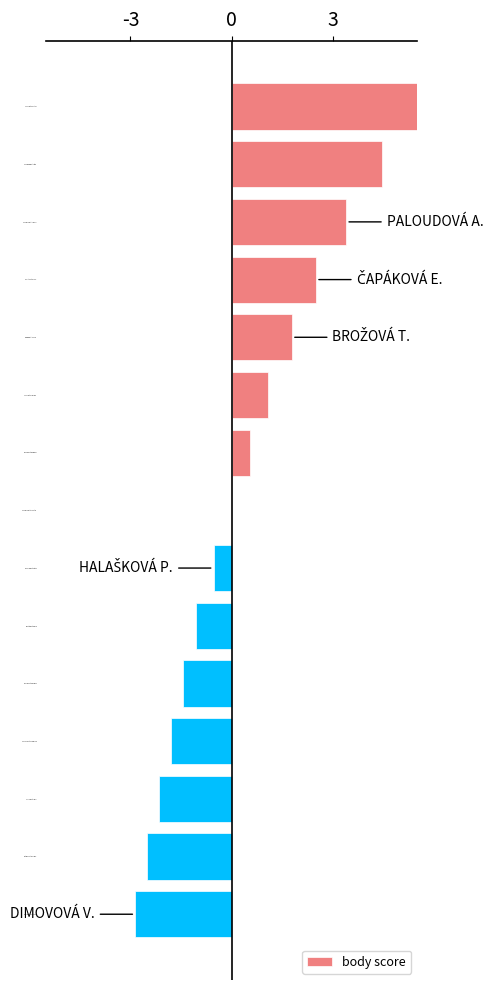

How many bars are there in total?

15